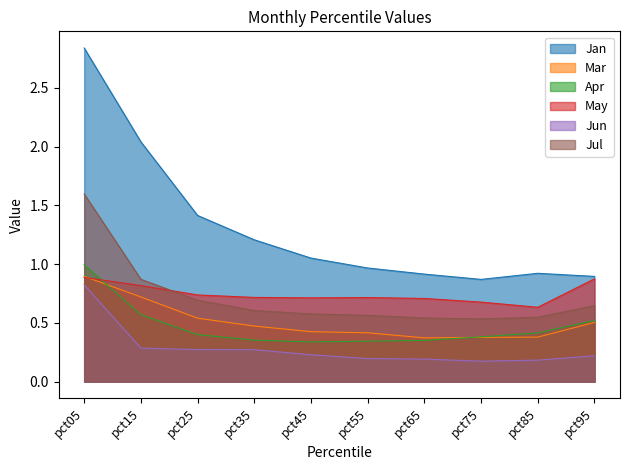

What is the greatest value displayed?

2.8